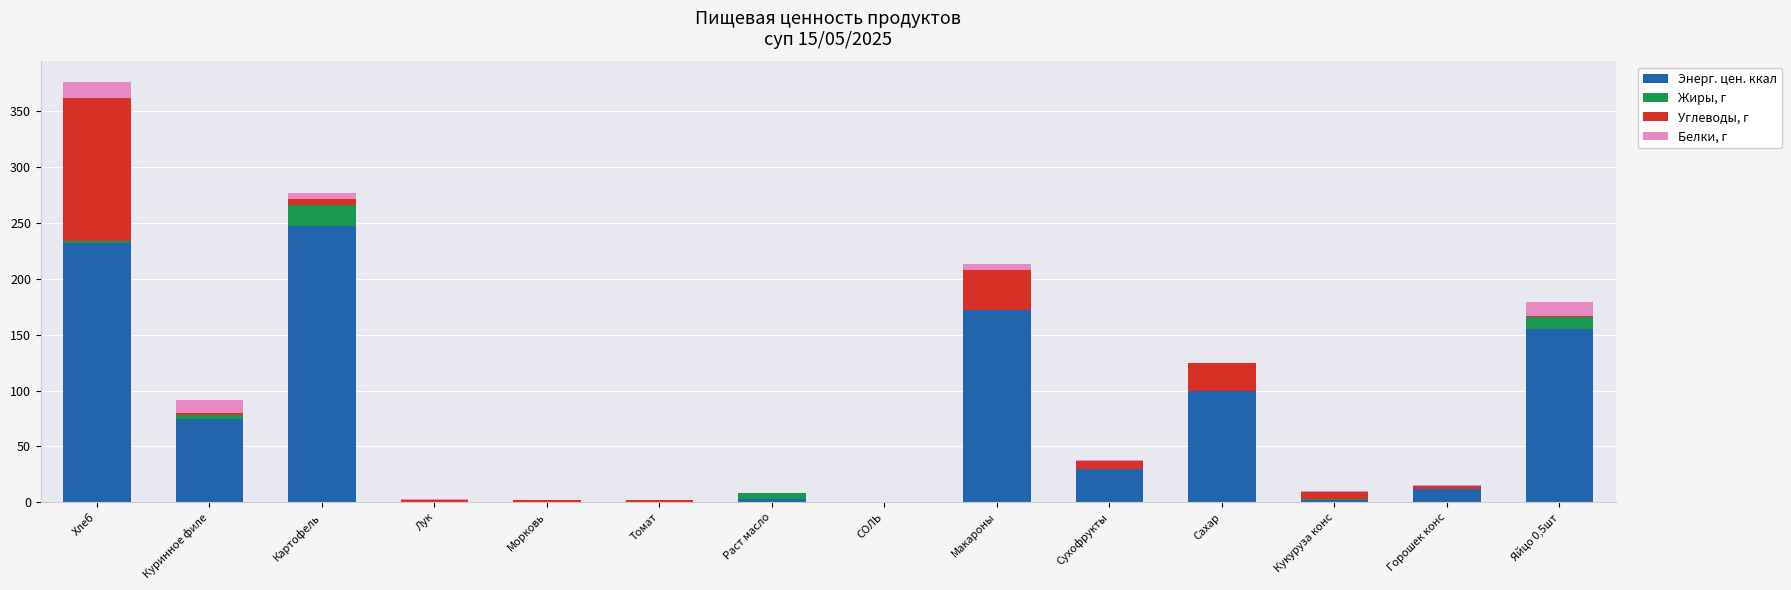

At which label does Энерг. цен. ккал reach its peak?

Картофель